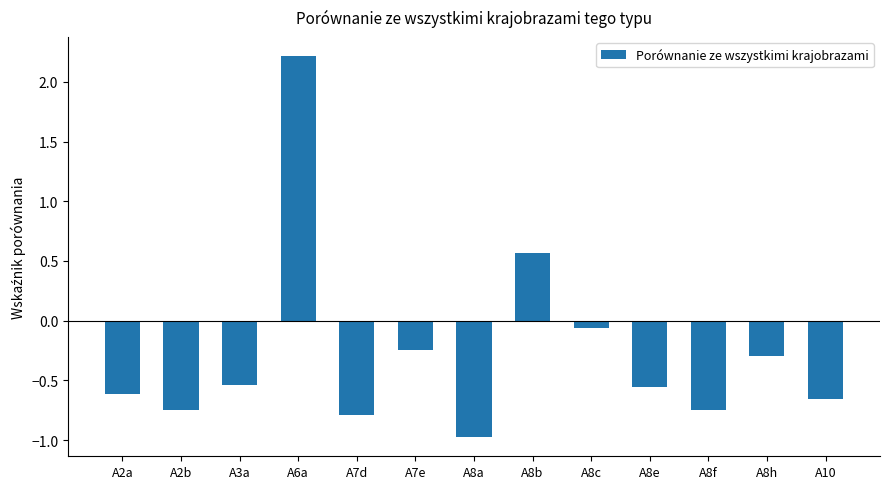

What is the smallest value displayed?

-1.0